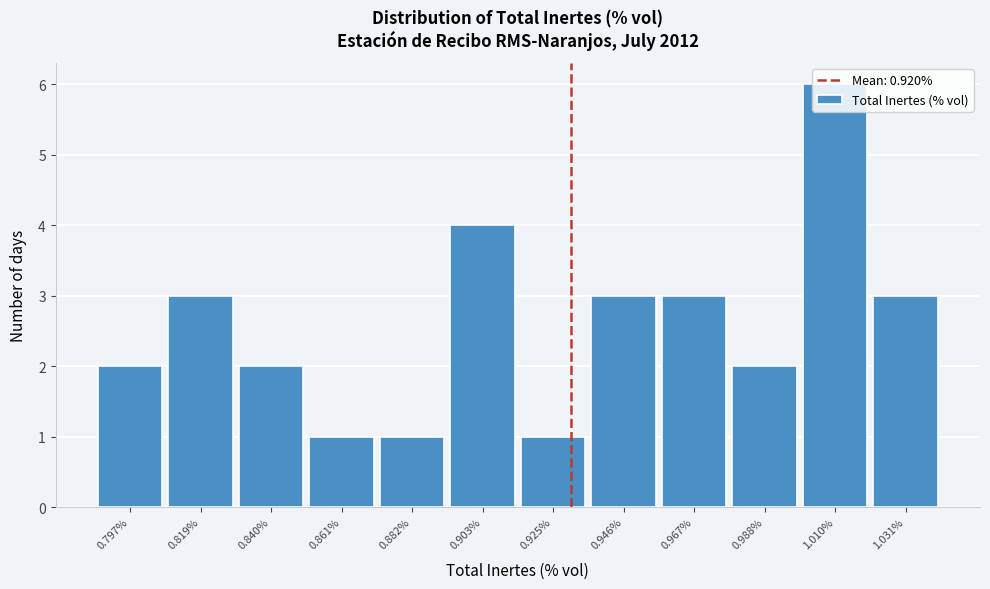

The chart shows a value of 1 at 0.861%. True or false?

True